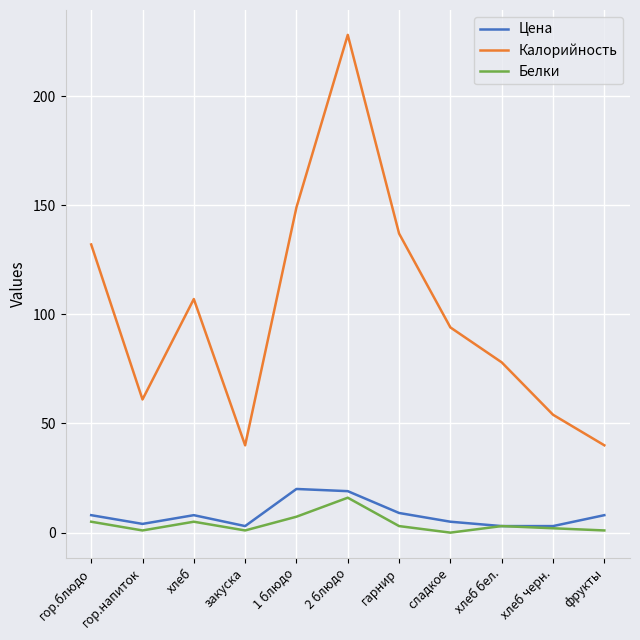

What is the greatest value displayed?

228.0